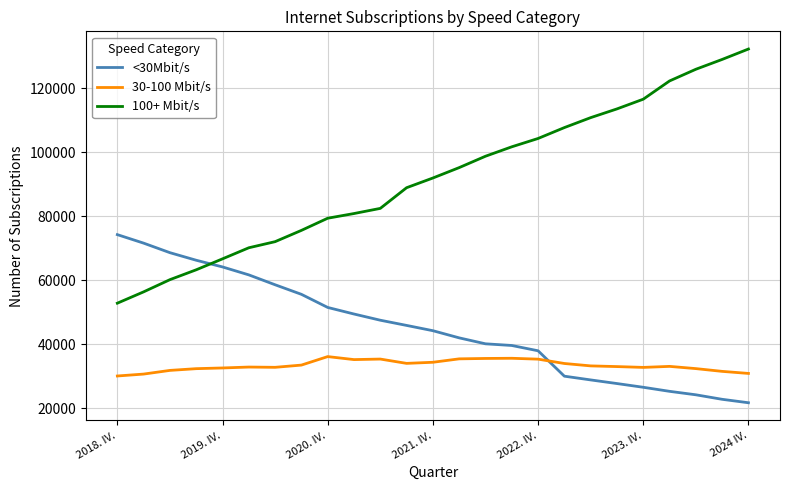

Rank the series by their maximum value, from lowest to highest.

30-100 Mbit/s, <30Mbit/s, 100+ Mbit/s